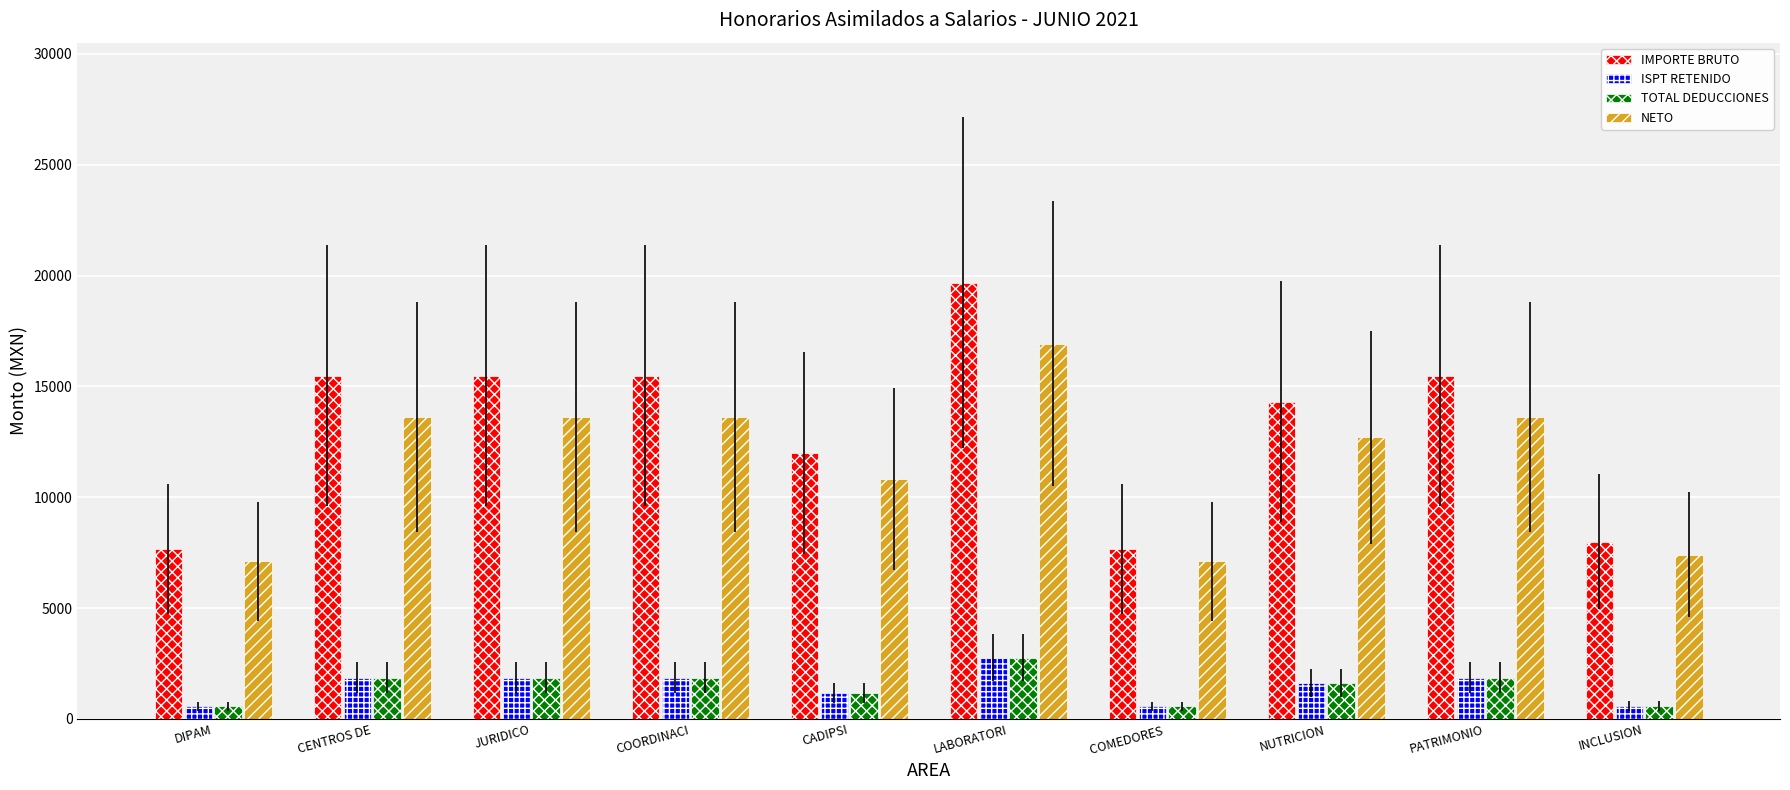

True or false: ISPT RETENIDO has a value of 1865.2 at PATRIMONIO.

True